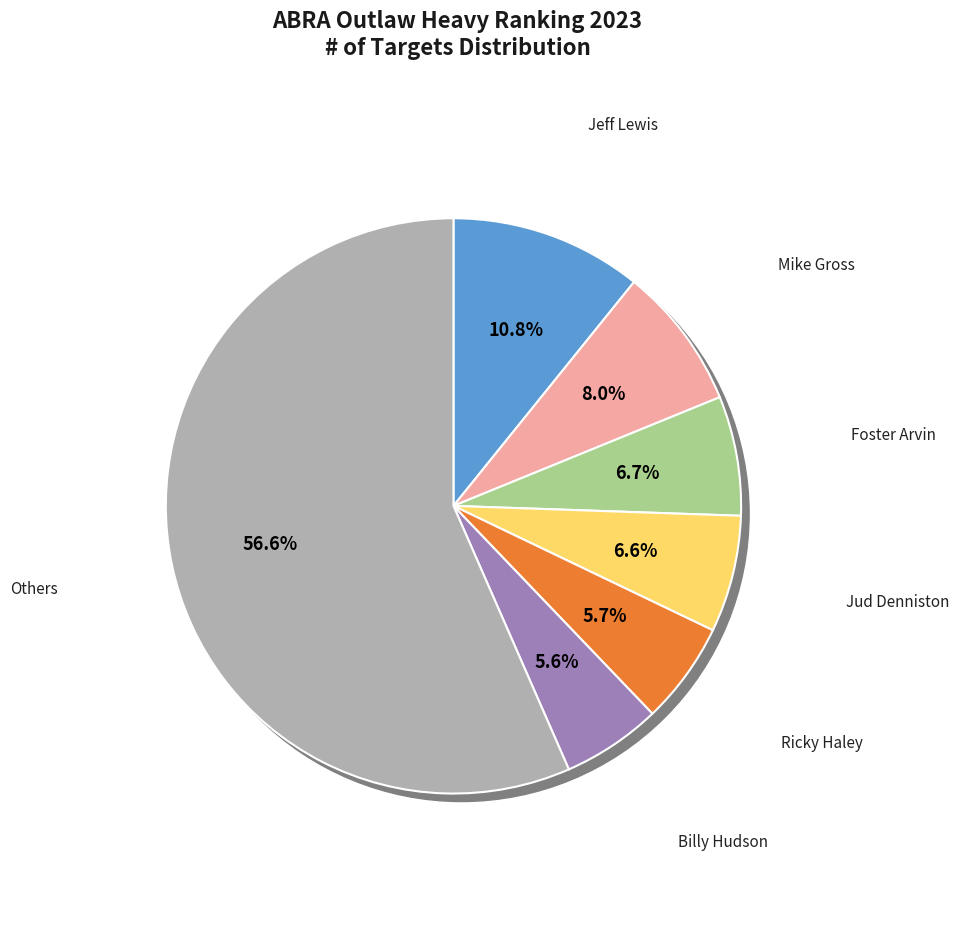

Does Raymond Stewart account for over 50% of the chart?

No